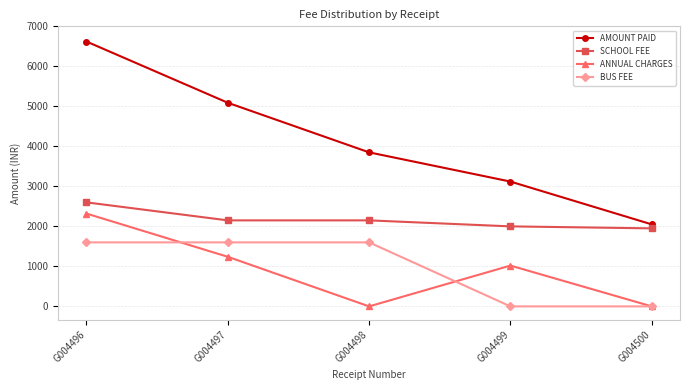

What is the total value across all series at G004496?

13140